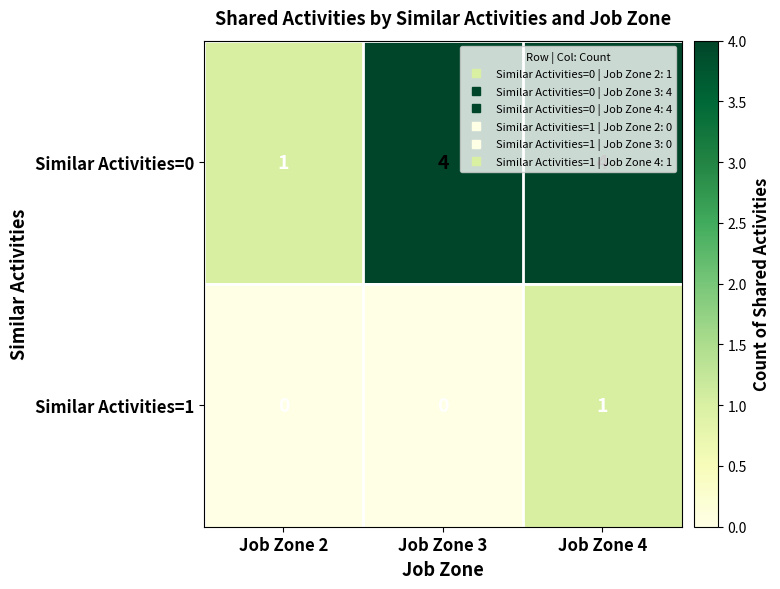

Where is Similar Activities=0 nearest to the value 2?

Job Zone 2